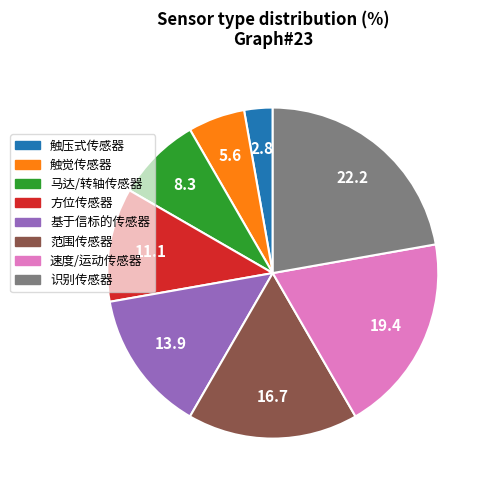

Which has a higher value, 识别传感器 or 范围传感器?

识别传感器